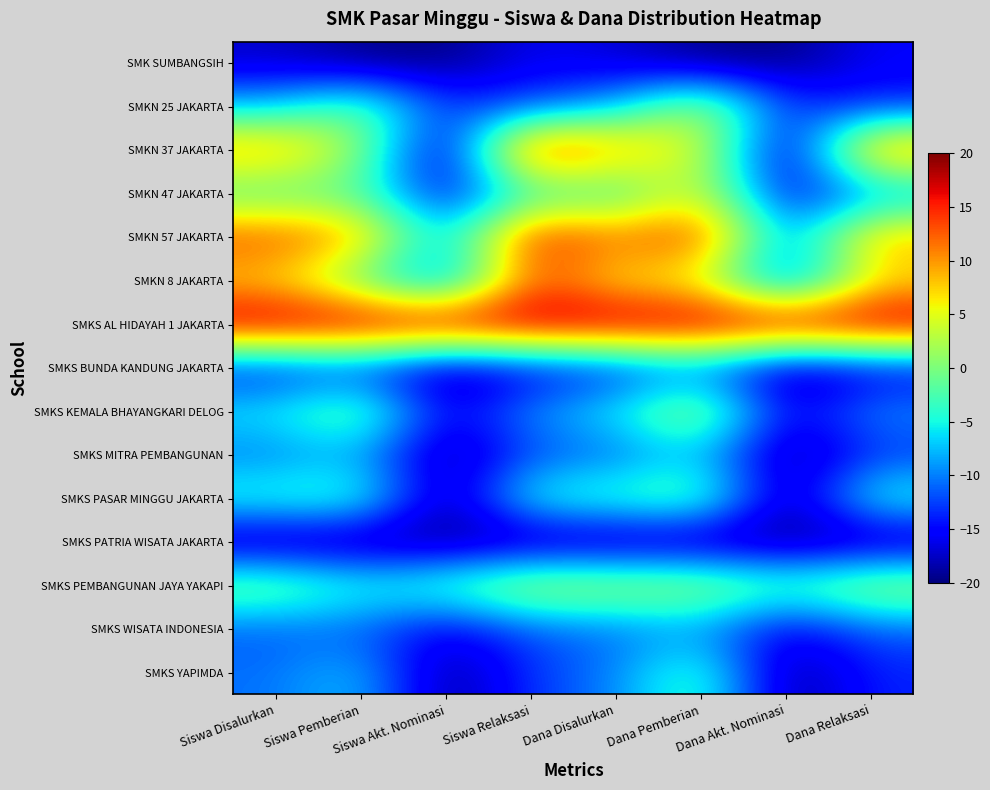

Reading left to right, transcribe all the data shown in this chart.

SMK SUMBANGSIH: Siswa Disalurkan=-17.4	Siswa Pemberian=-19.8	Siswa Akt. Nominasi=-20.0	Siswa Relaksasi=-15.7	Dana Disalurkan=-17.0	Dana Pemberian=-19.8	Dana Akt. Nominasi=-20.0	Dana Relaksasi=-15.5
SMKN 25 JAKARTA: Siswa Disalurkan=-7.6	Siswa Pemberian=-0.3	Siswa Akt. Nominasi=-12.7	Siswa Relaksasi=-12.3	Dana Disalurkan=-8.2	Dana Pemberian=3.7	Dana Akt. Nominasi=-12.7	Dana Relaksasi=-13.8
SMKN 37 JAKARTA: Siswa Disalurkan=10.8	Siswa Pemberian=1.6	Siswa Akt. Nominasi=-20.0	Siswa Relaksasi=18.1	Dana Disalurkan=9.7	Dana Pemberian=5.4	Dana Akt. Nominasi=-20.0	Dana Relaksasi=13.0
SMKN 47 JAKARTA: Siswa Disalurkan=-3.2	Siswa Pemberian=-1.8	Siswa Akt. Nominasi=-16.4	Siswa Relaksasi=-3.7	Dana Disalurkan=-5.1	Dana Pemberian=5.6	Dana Akt. Nominasi=-16.4	Dana Relaksasi=-9.9
SMKN 57 JAKARTA: Siswa Disalurkan=13.9	Siswa Pemberian=10.5	Siswa Akt. Nominasi=-9.1	Siswa Relaksasi=17.1	Dana Disalurkan=11.3	Dana Pemberian=15.9	Dana Akt. Nominasi=-10.9	Dana Relaksasi=9.9
SMKN 8 JAKARTA: Siswa Disalurkan=6.8	Siswa Pemberian=-2.4	Siswa Akt. Nominasi=-12.7	Siswa Relaksasi=13.7	Dana Disalurkan=5.1	Dana Pemberian=4.6	Dana Akt. Nominasi=-14.5	Dana Relaksasi=6.2
SMKS AL HIDAYAH 1 JAKARTA: Siswa Disalurkan=20.0	Siswa Pemberian=20.0	Siswa Akt. Nominasi=20.0	Siswa Relaksasi=20.0	Dana Disalurkan=20.0	Dana Pemberian=20.0	Dana Akt. Nominasi=20.0	Dana Relaksasi=20.0
SMKS BUNDA KANDUNG JAKARTA: Siswa Disalurkan=-15.3	Siswa Pemberian=-13.6	Siswa Akt. Nominasi=-20.0	Siswa Relaksasi=-16.3	Dana Disalurkan=-14.8	Dana Pemberian=-10.9	Dana Akt. Nominasi=-20.0	Dana Relaksasi=-16.5
SMKS KEMALA BHAYANGKARI DELOG: Siswa Disalurkan=-5.2	Siswa Pemberian=0.9	Siswa Akt. Nominasi=-16.4	Siswa Relaksasi=-8.8	Dana Disalurkan=-5.2	Dana Pemberian=3.6	Dana Akt. Nominasi=-16.4	Dana Relaksasi=-9.1
SMKS MITRA PEMBANGUNAN: Siswa Disalurkan=-10.6	Siswa Pemberian=-8.0	Siswa Akt. Nominasi=-20.0	Siswa Relaksasi=-12.0	Dana Disalurkan=-11.4	Dana Pemberian=-6.8	Dana Akt. Nominasi=-20.0	Dana Relaksasi=-13.3
SMKS PASAR MINGGU JAKARTA: Siswa Disalurkan=-3.2	Siswa Pemberian=-2.2	Siswa Akt. Nominasi=-20.0	Siswa Relaksasi=-3.2	Dana Disalurkan=-2.6	Dana Pemberian=0.2	Dana Akt. Nominasi=-20.0	Dana Relaksasi=-3.3
SMKS PATRIA WISATA JAKARTA: Siswa Disalurkan=-20.0	Siswa Pemberian=-20.0	Siswa Akt. Nominasi=-20.0	Siswa Relaksasi=-20.0	Dana Disalurkan=-20.0	Dana Pemberian=-20.0	Dana Akt. Nominasi=-20.0	Dana Relaksasi=-20.0
SMKS PEMBANGUNAN JAYA YAKAPI: Siswa Disalurkan=0.7	Siswa Pemberian=-3.8	Siswa Akt. Nominasi=-1.8	Siswa Relaksasi=3.9	Dana Disalurkan=2.7	Dana Pemberian=2.7	Dana Akt. Nominasi=-1.8	Dana Relaksasi=2.9
SMKS WISATA INDONESIA: Siswa Disalurkan=-11.5	Siswa Pemberian=-11.3	Siswa Akt. Nominasi=-16.4	Siswa Relaksasi=-11.4	Dana Disalurkan=-10.7	Dana Pemberian=-9.0	Dana Akt. Nominasi=-16.4	Dana Relaksasi=-11.3
SMKS YAPIMDA: Siswa Disalurkan=-10.6	Siswa Pemberian=-6.7	Siswa Akt. Nominasi=-20.0	Siswa Relaksasi=-12.8	Dana Disalurkan=-10.0	Dana Pemberian=-1.6	Dana Akt. Nominasi=-20.0	Dana Relaksasi=-13.7